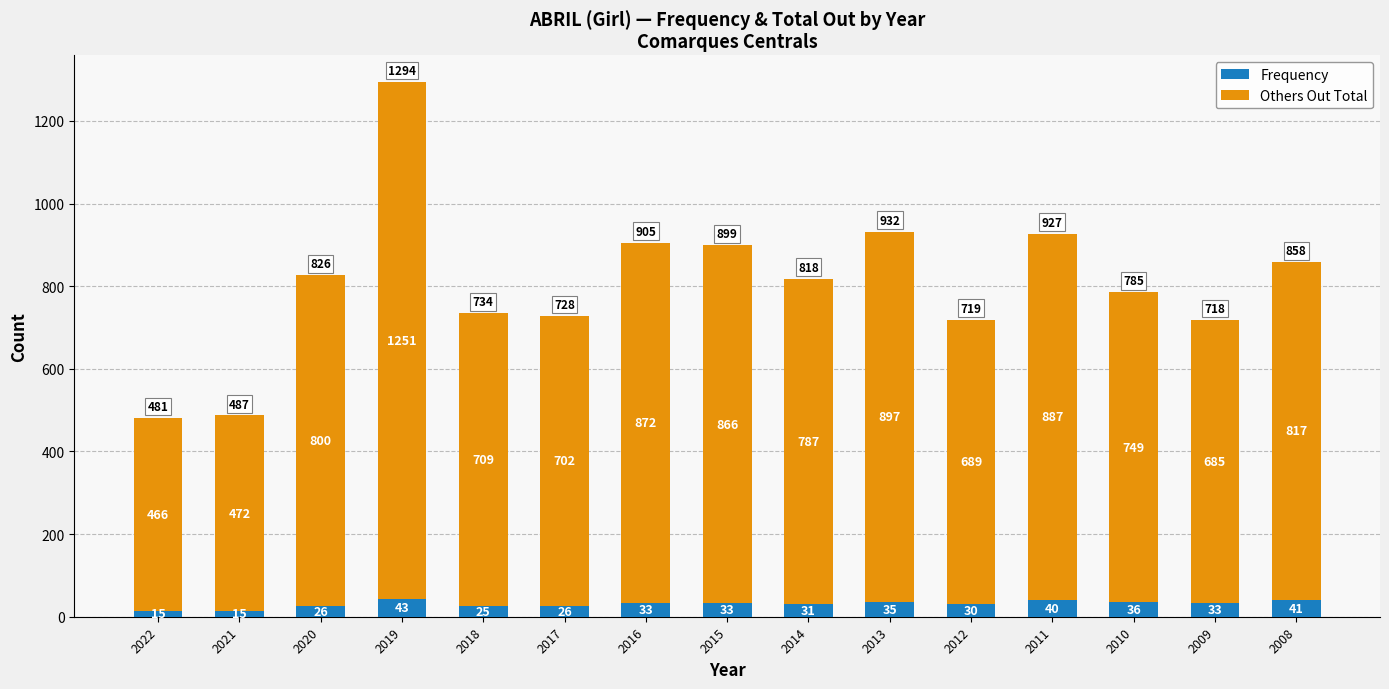

What is the difference between the Frequency values at 2020 and 2015?

7